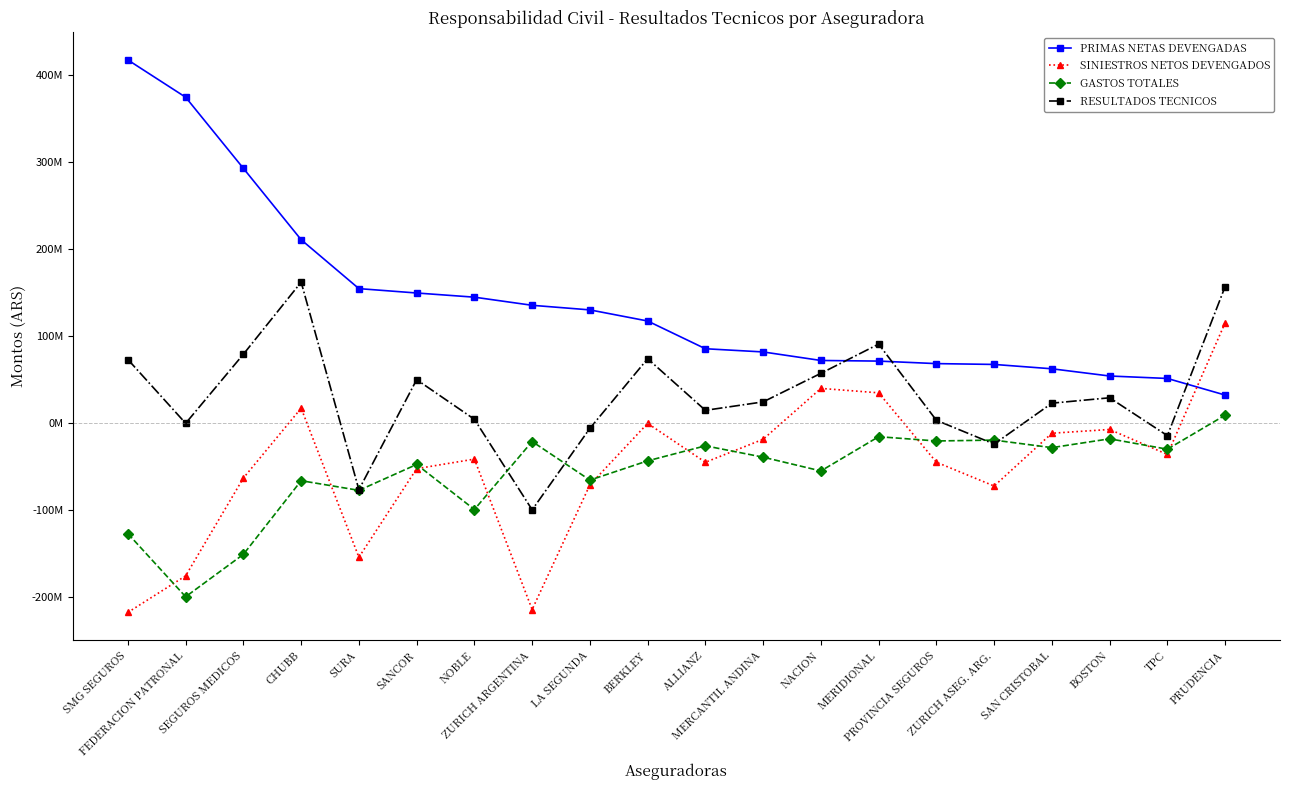

Is the value of GASTOS TOTALES at MERIDIONAL greater than the value of SINIESTROS NETOS DEVENGADOS at ZURICH ASEG. ARG.?

Yes